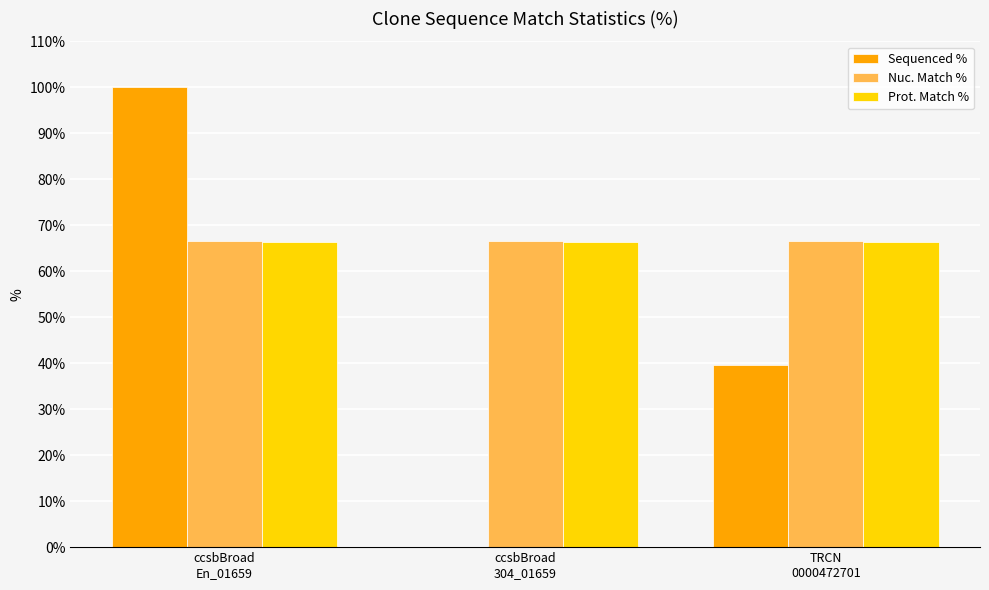

Which series has the widest spread of values?

Sequenced %